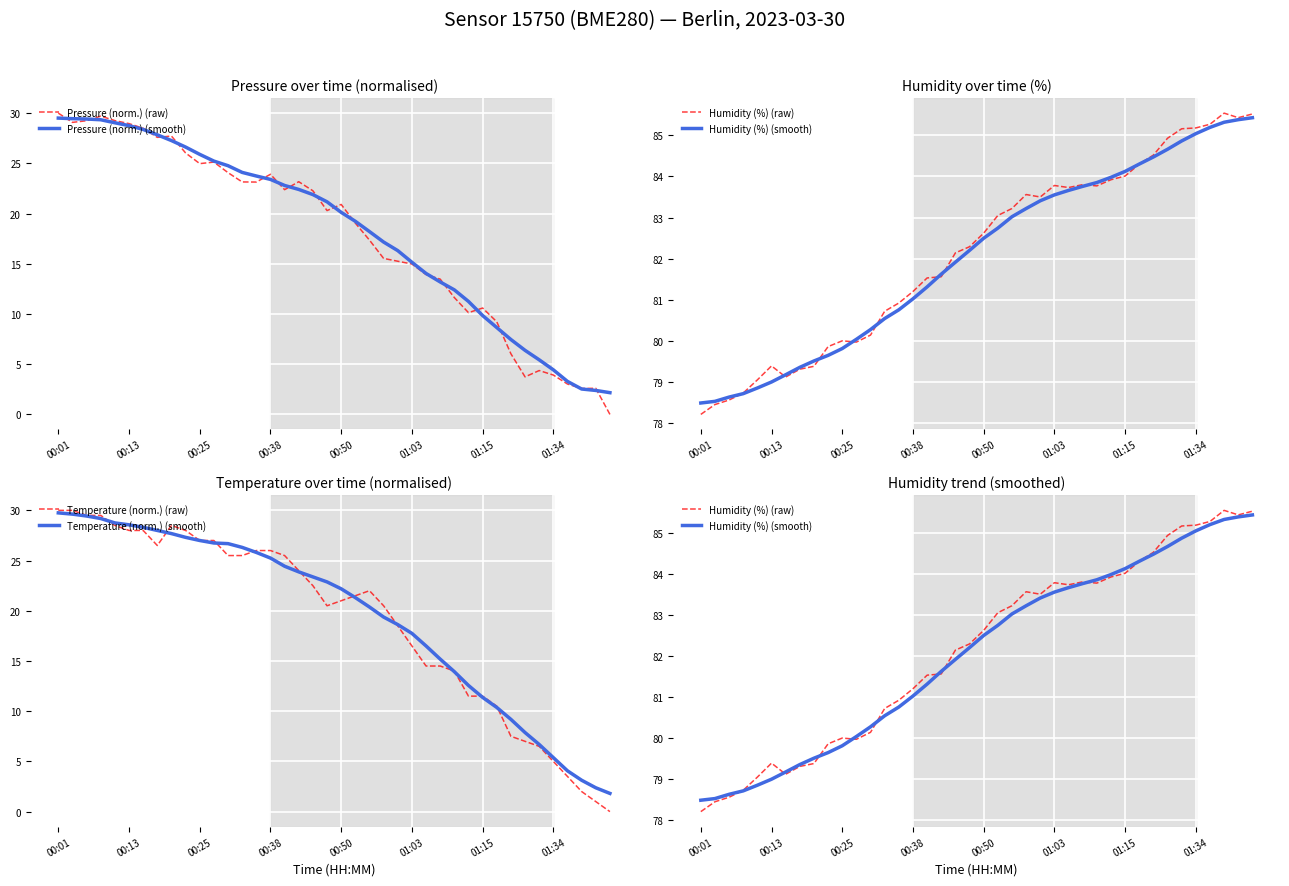

At which category is the sum across all series the highest?

00:01